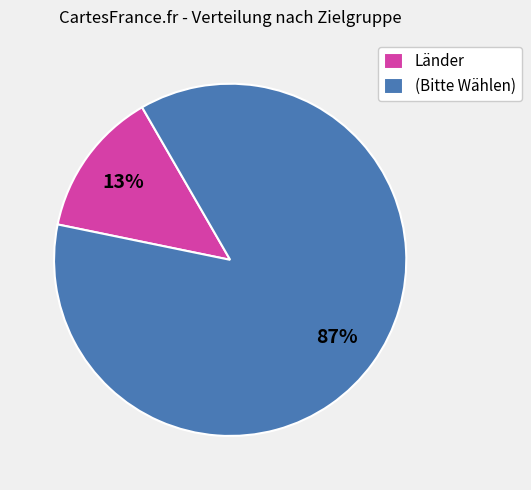

To the nearest percent, what portion does Länder represent?

13%